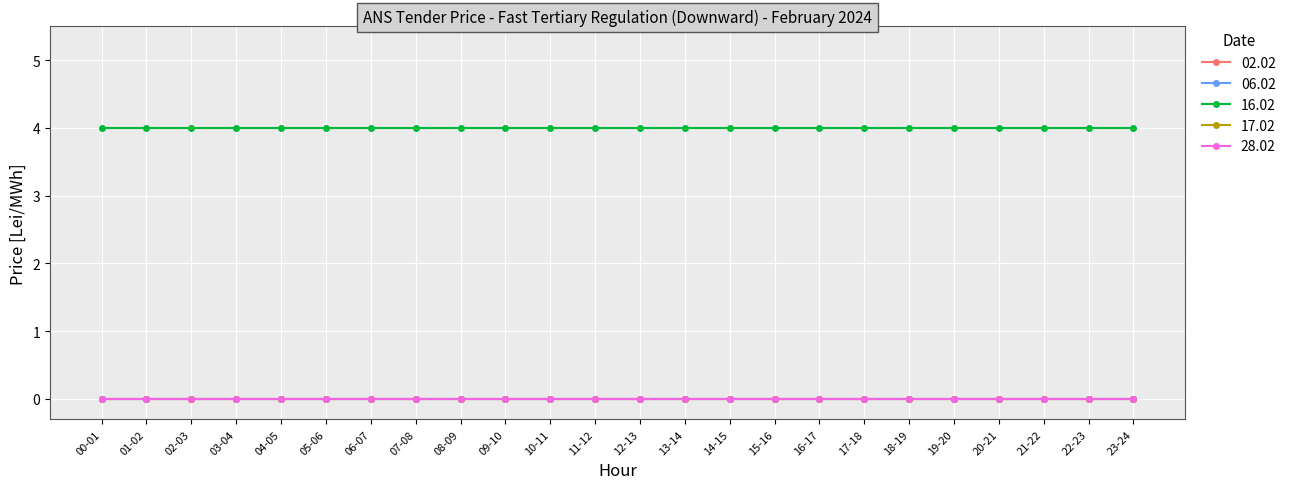

What is the difference between the highest and lowest values at 18-19?

4